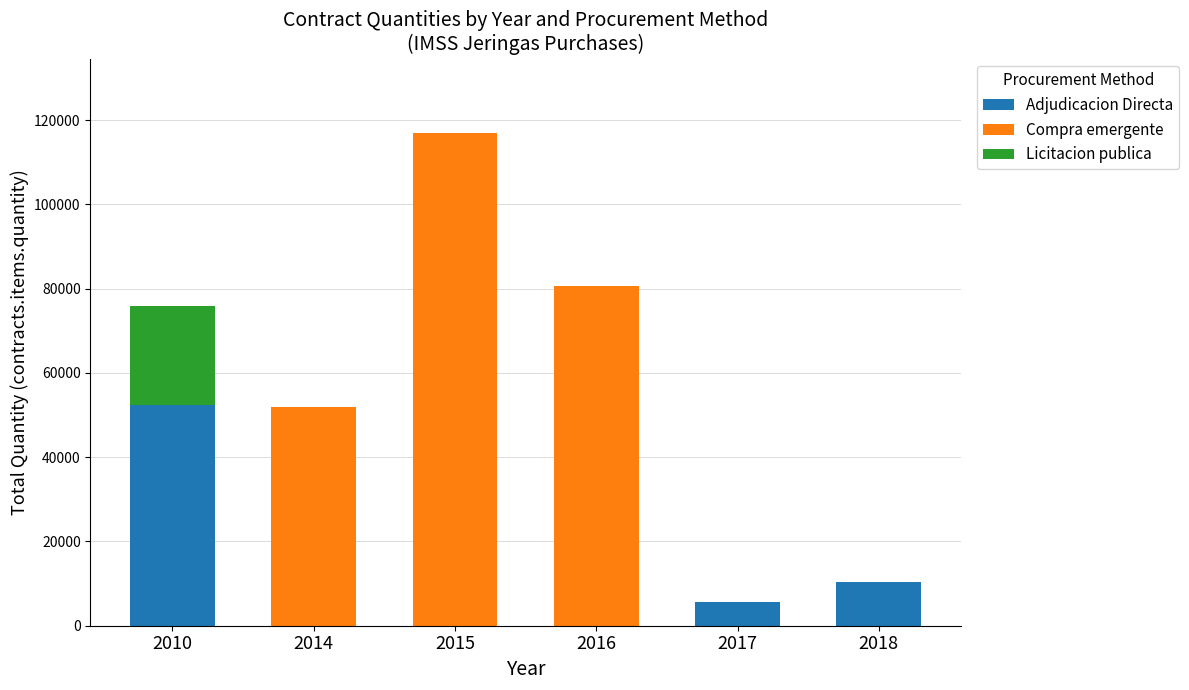

How many series are shown in this chart?

3